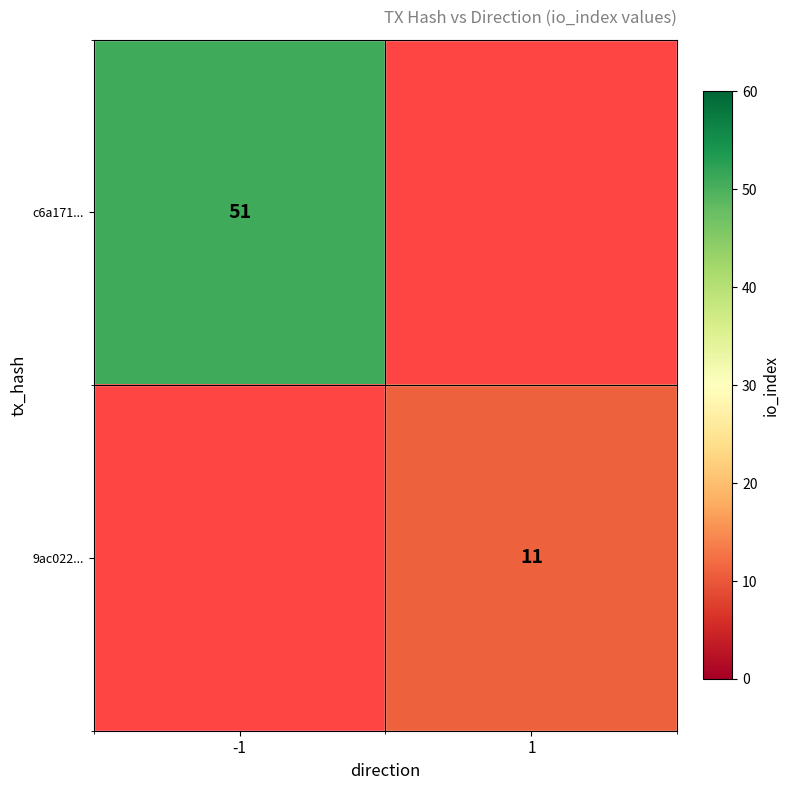

At which category does the chart reach its peak across all series?

-1